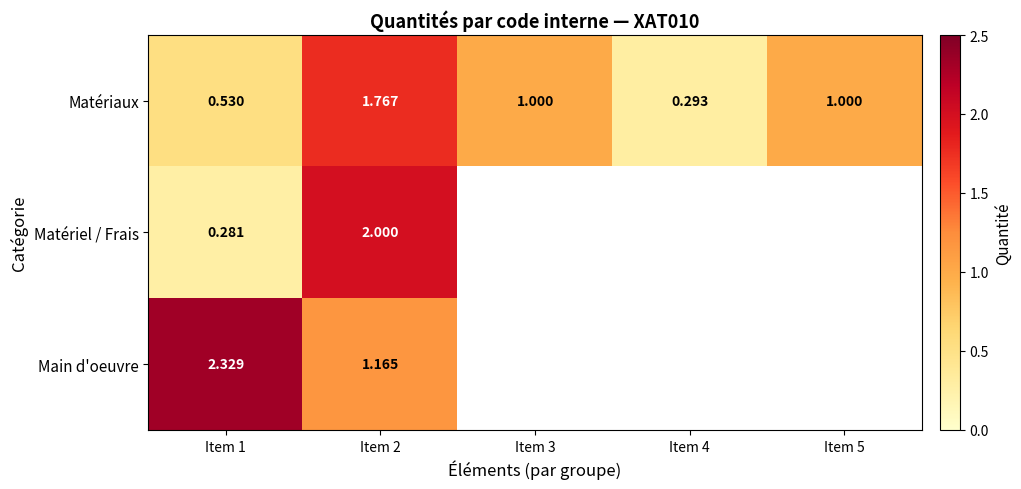

At which category is the sum across all series the highest?

Item 2